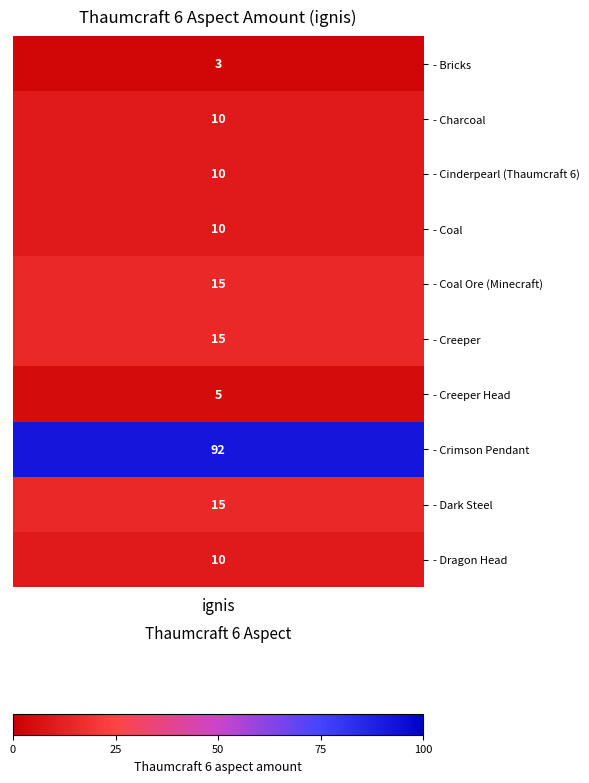

True or false: the data shows 16 at 9.

False